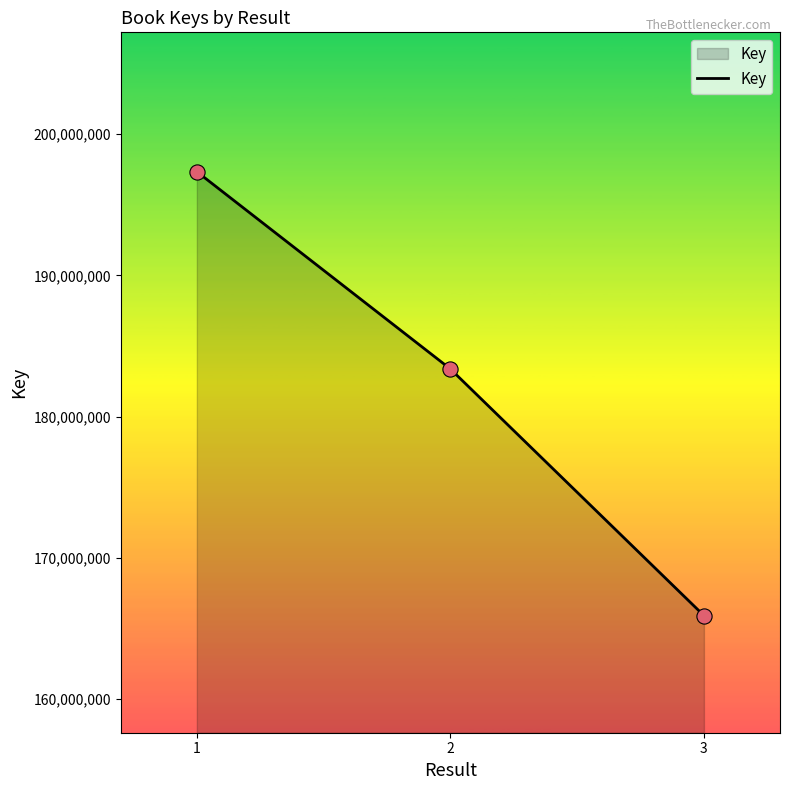

Which has a higher value, 1 or 2?

1